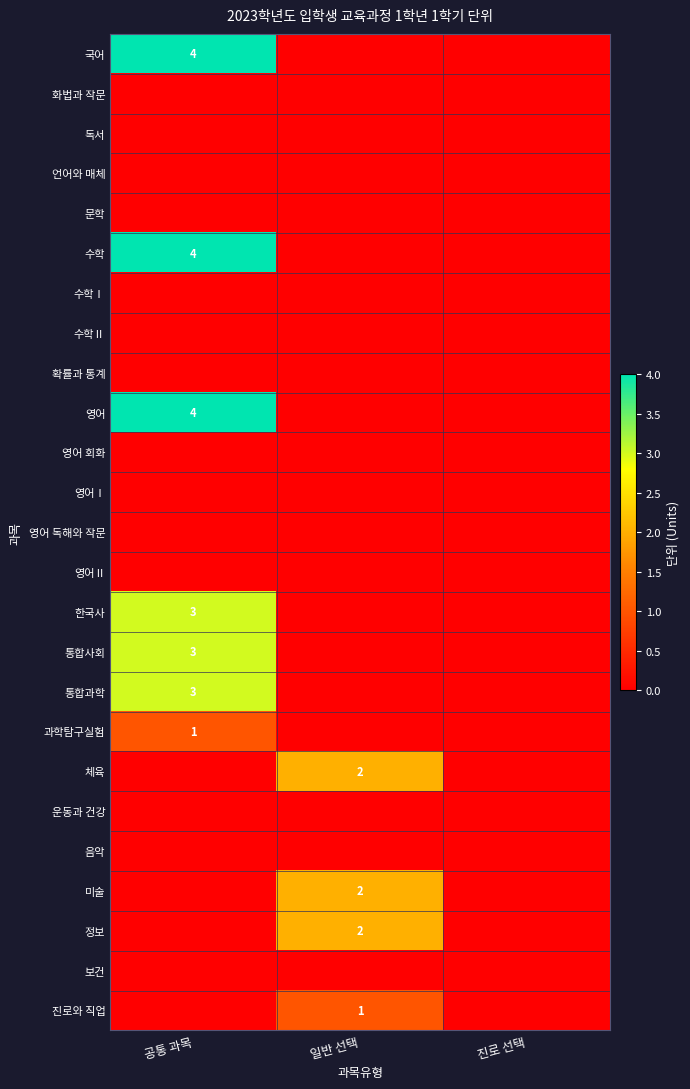

The 한국사 series shows 1 at 공통 과목. True or false?

False